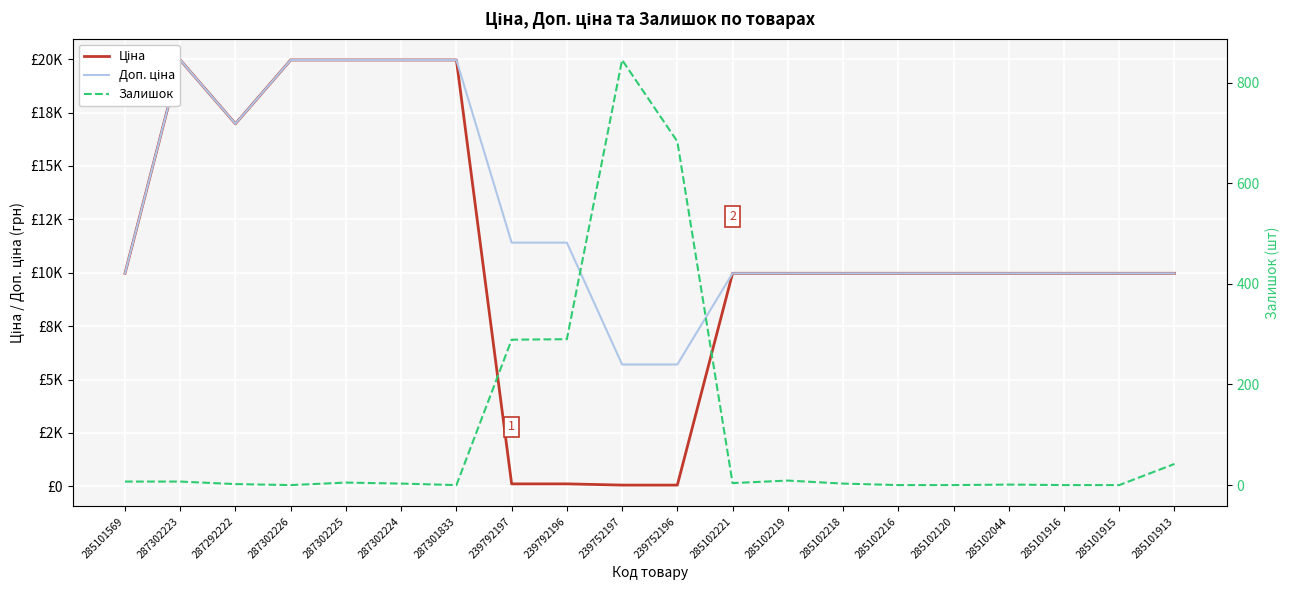

Reading left to right, list all the values displayed in this chart.

Ціна: 9975.0	19964.2	16976.3	19964.2	19964.2	19964.2	19964.2	114.1	114.1	57.0	57.0	9975.0	9975.0	9975.0	9975.0	9975.0	9975.0	9975.0	9975.0	9975.0
Доп. ціна: 9975.0	19964.2	16976.3	19964.2	19964.2	19964.2	19964.2	11410.0	11410.0	5705.0	5705.0	9975.0	9975.0	9975.0	9975.0	9975.0	9975.0	9975.0	9975.0	9975.0
Залишок: 7.0	7.0	2.0	0.0	5.0	3.0	0.0	289.0	290.0	845.0	683.0	4.0	9.0	3.0	0.0	0.0	1.0	0.0	0.0	42.0